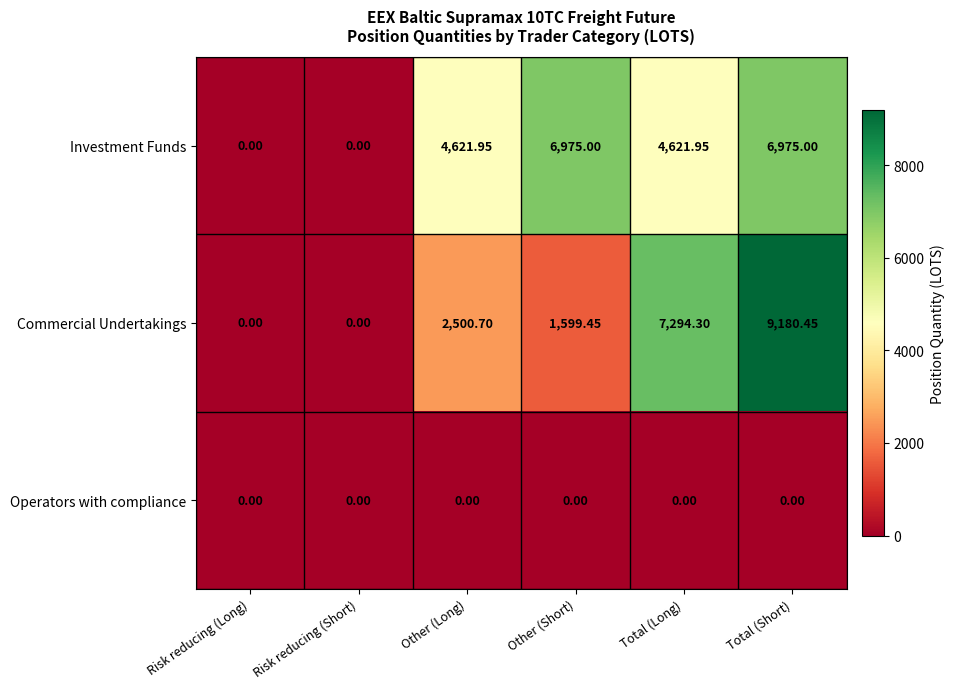

Which series has the widest spread of values?

Commercial Undertakings